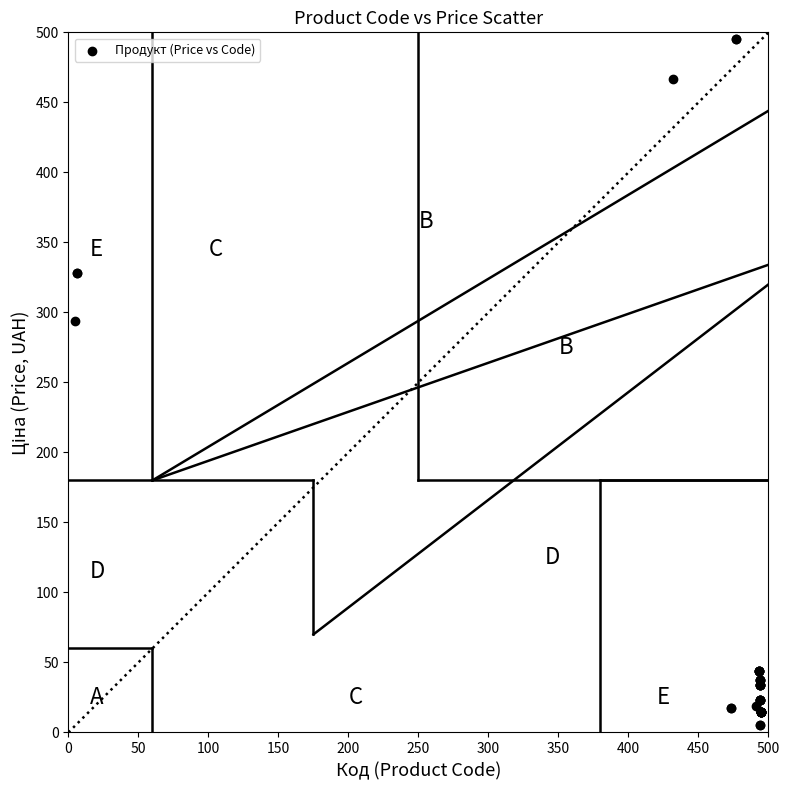

What Y value in the scatter plot is closest to 250?

293.5